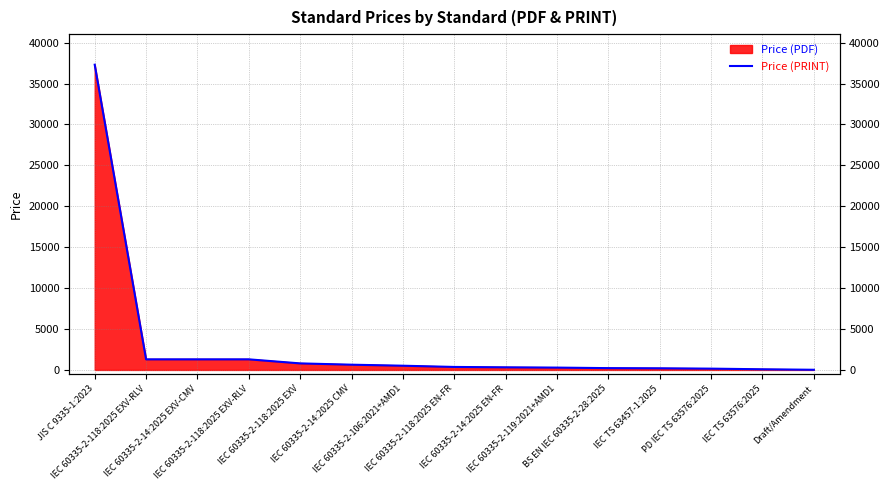

Does the chart have visible grid lines?

Yes